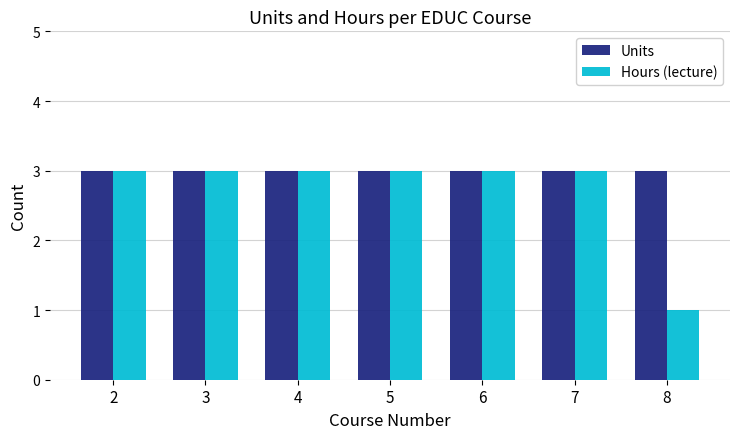

Which category has the lowest value in the Hours (lecture) series?

8